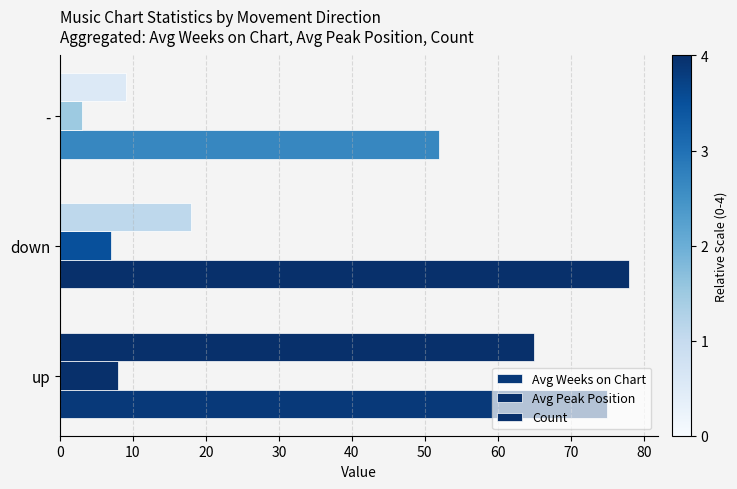

How many data points does each series have?

3